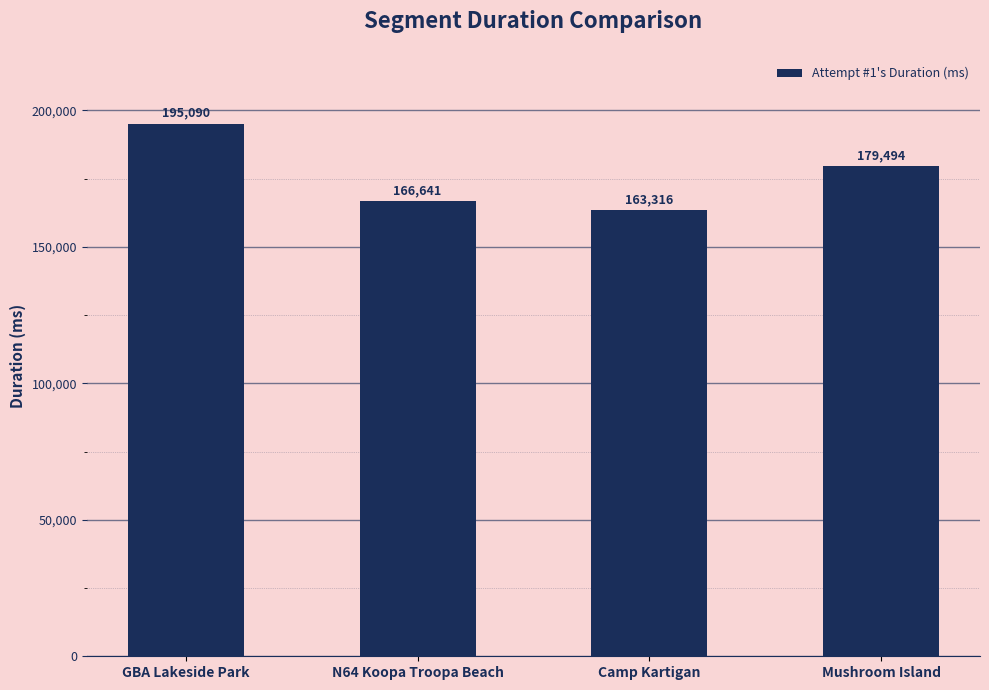

What is the label of the 4th bar from the right?

GBA Lakeside Park